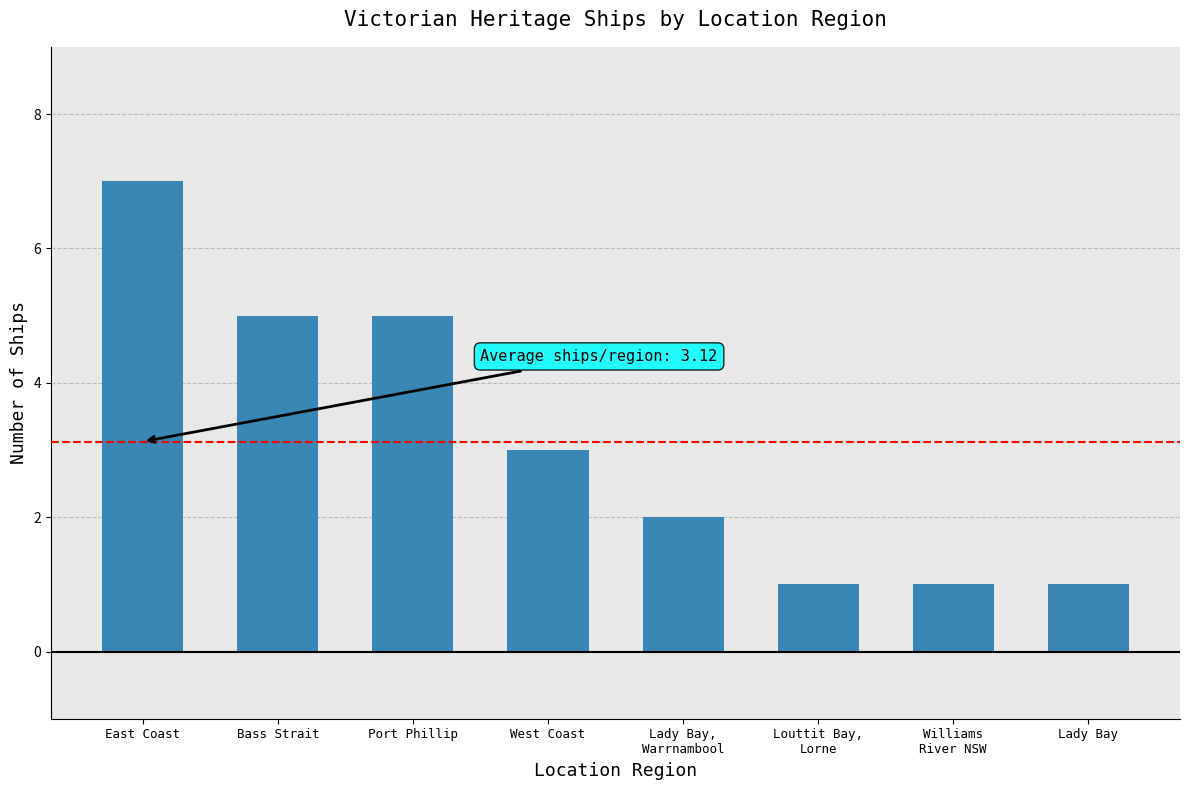

At which label does the data first exceed 3?

East Coast